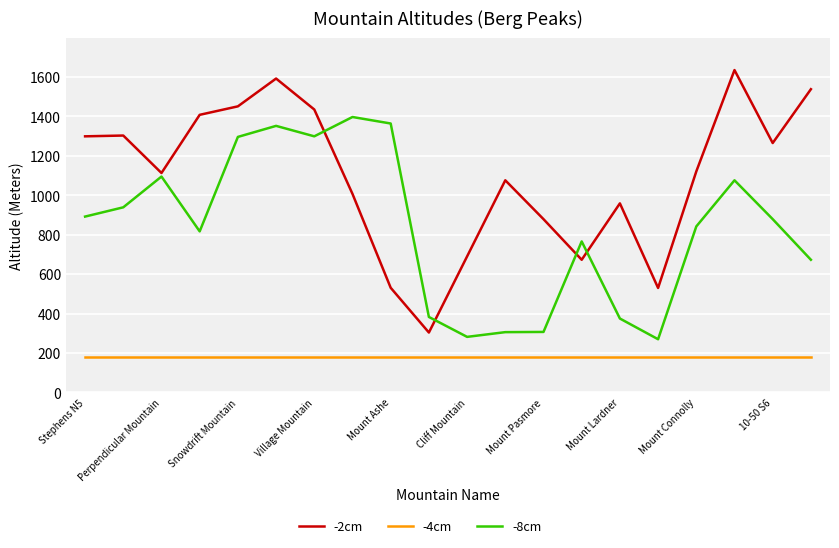

What is the highest value of the -4cm series?

178